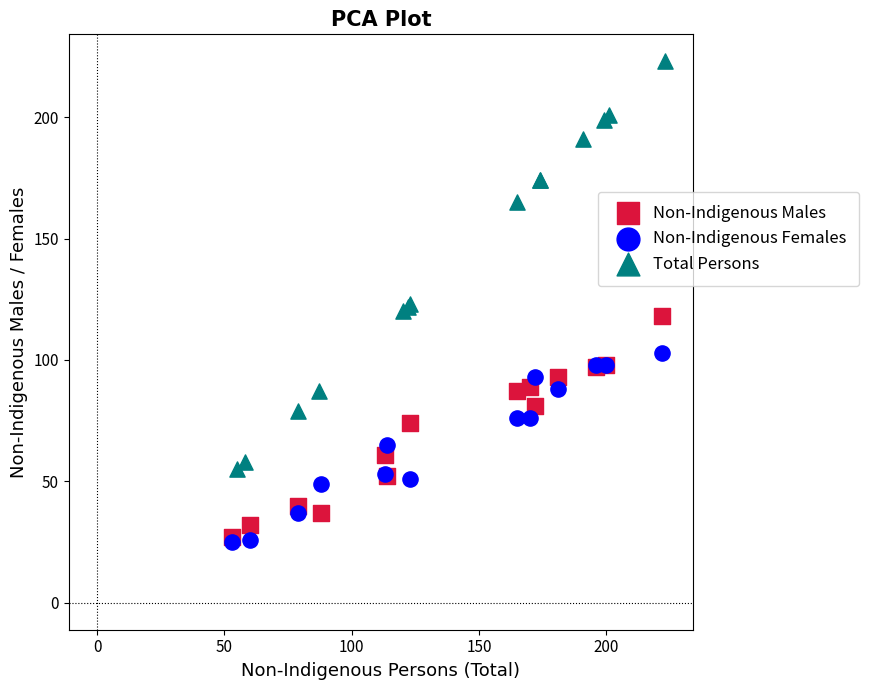

Which series has the widest spread of Y values?

Total Persons